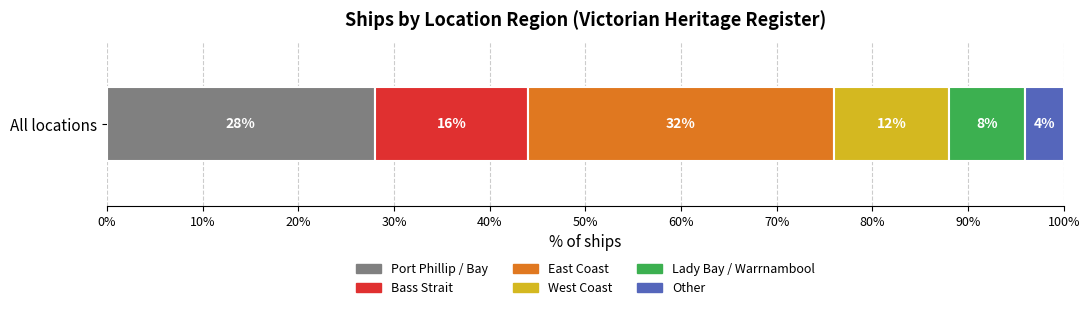

Rank the categories by Port Phillip / Bay value from highest to lowest.

All locations